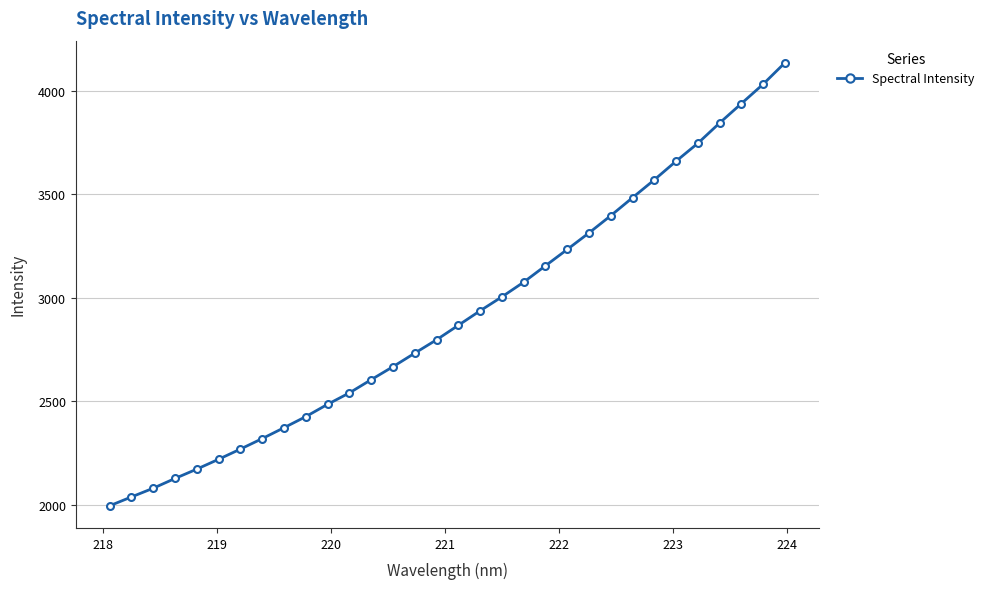

Count the number of categories in the chart.

32